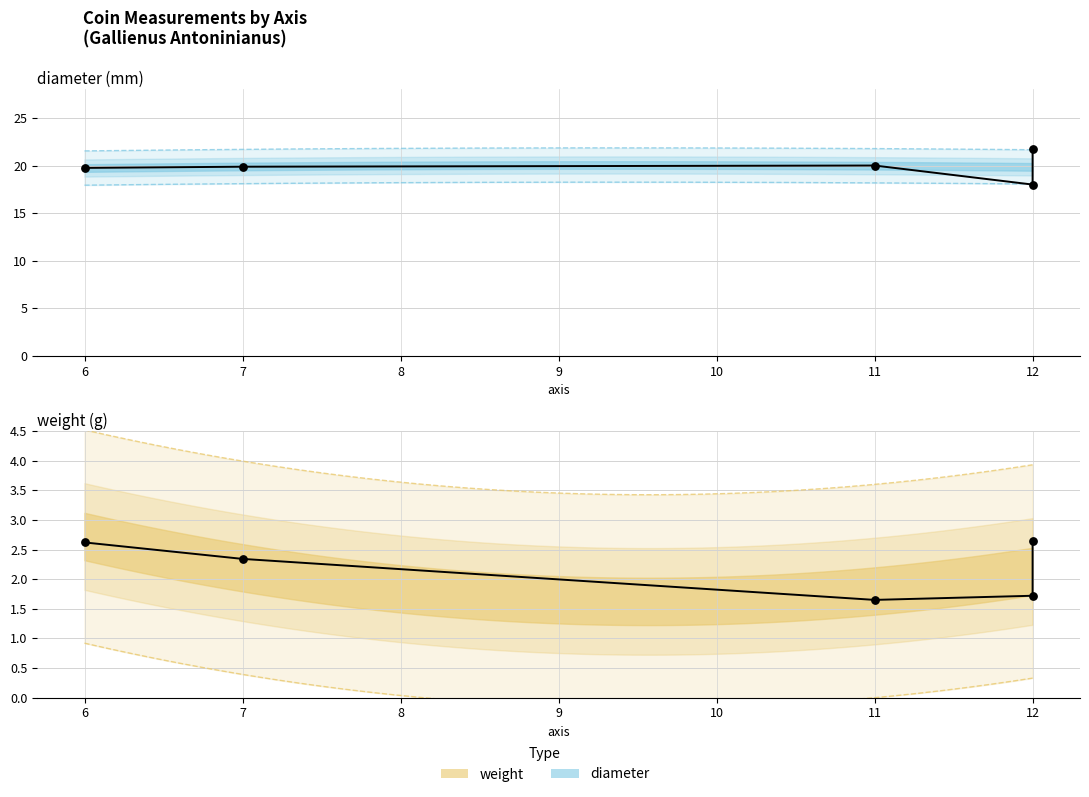

What is the change in value from 7 to 12?

-0.6